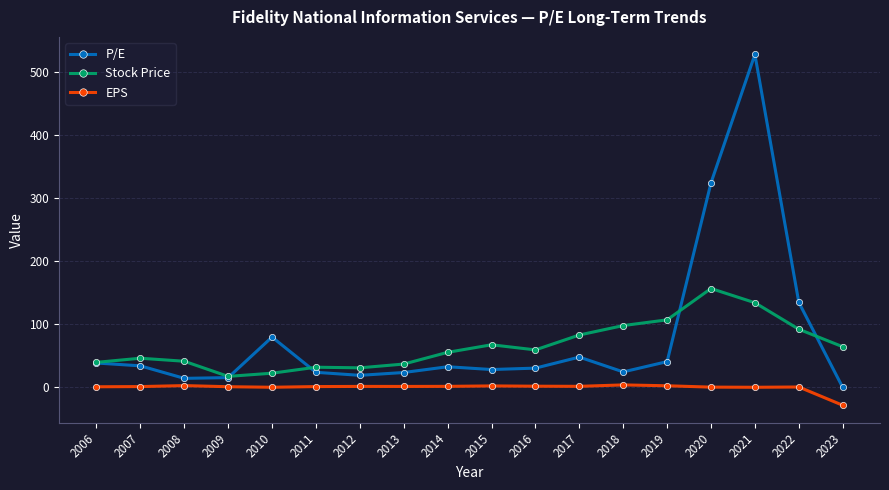

At which category is the sum across all series the highest?

2021